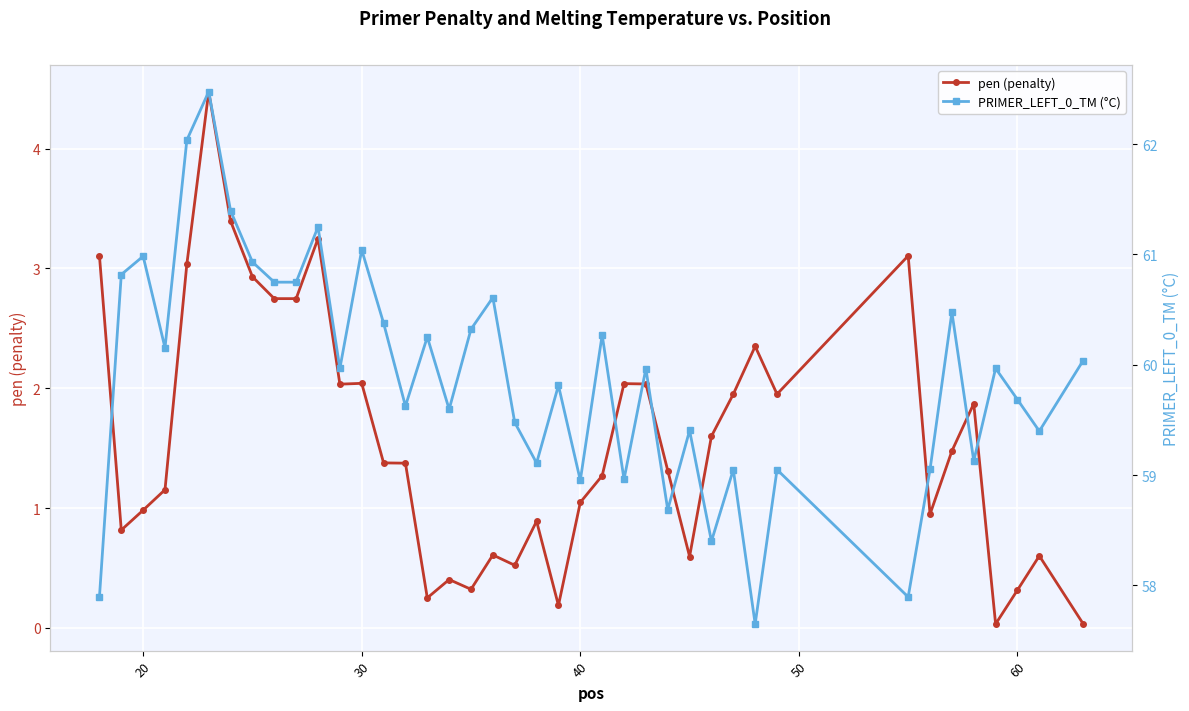

How many data points in pen (penalty) are above 1?

25